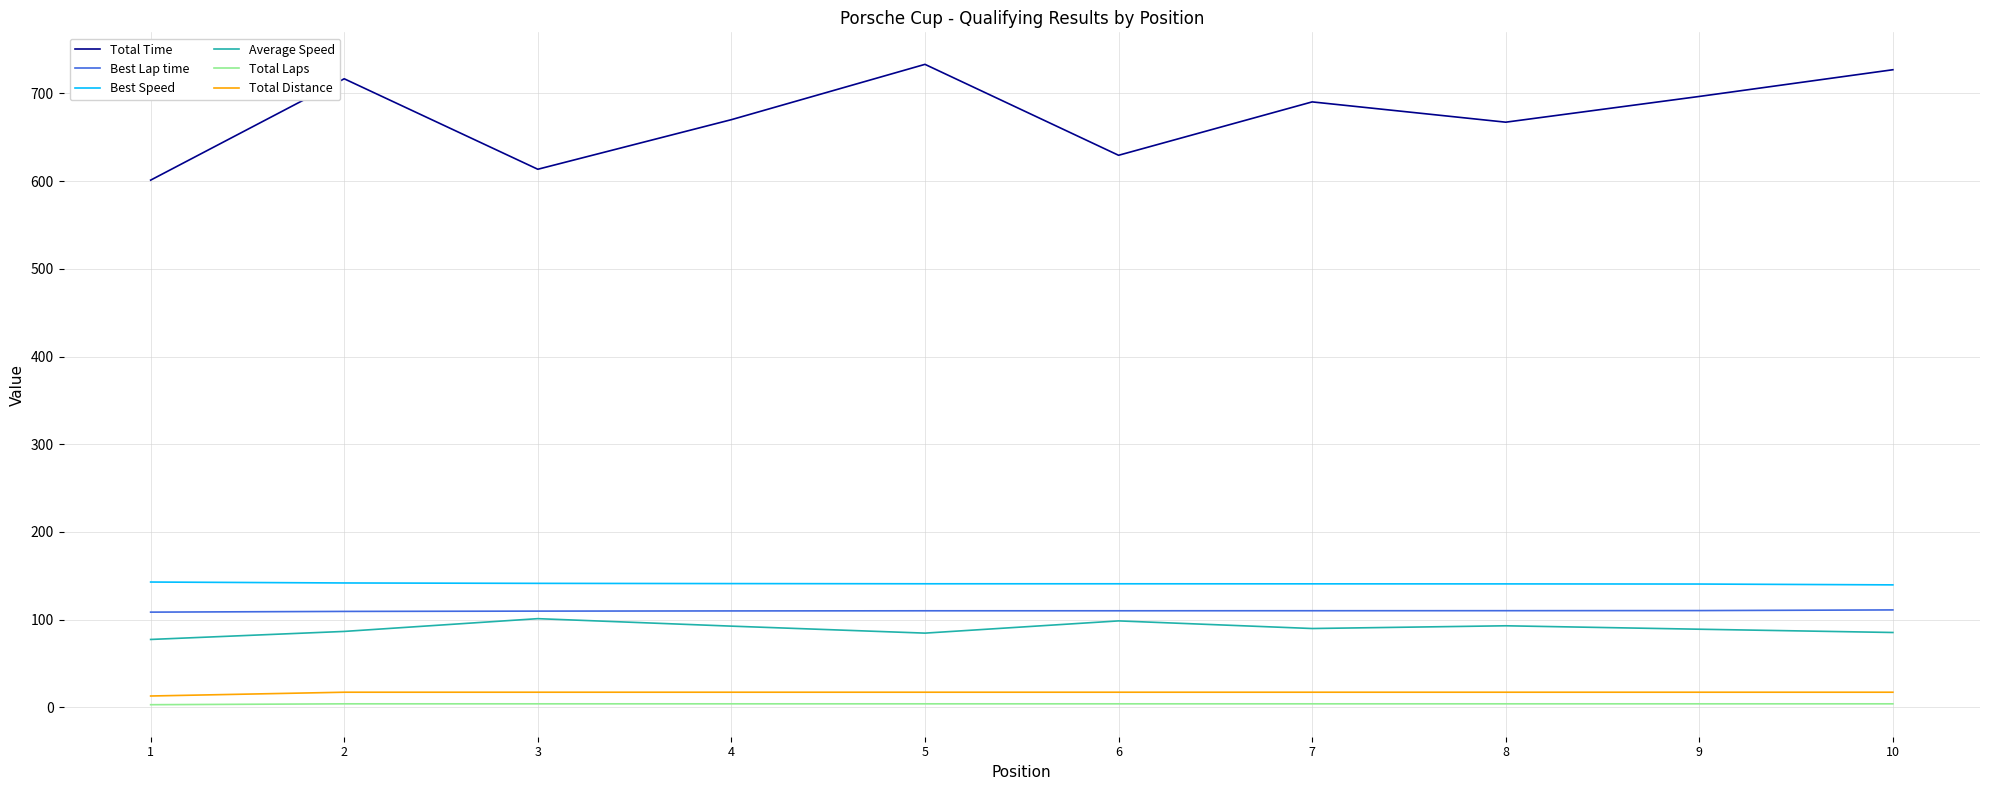

How many values in the Best Speed series exceed 140?

9